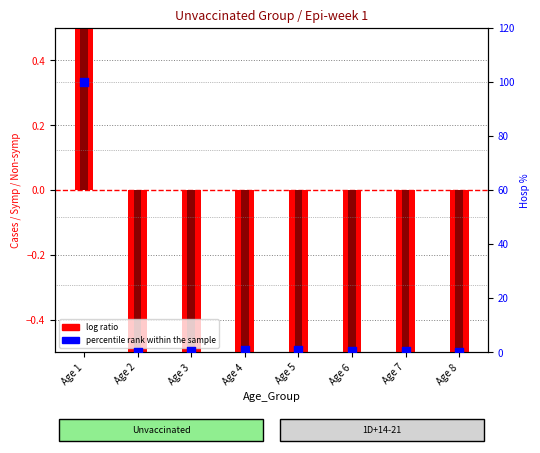

Which series reaches the maximum Y coordinate?

percentile rank within the sample